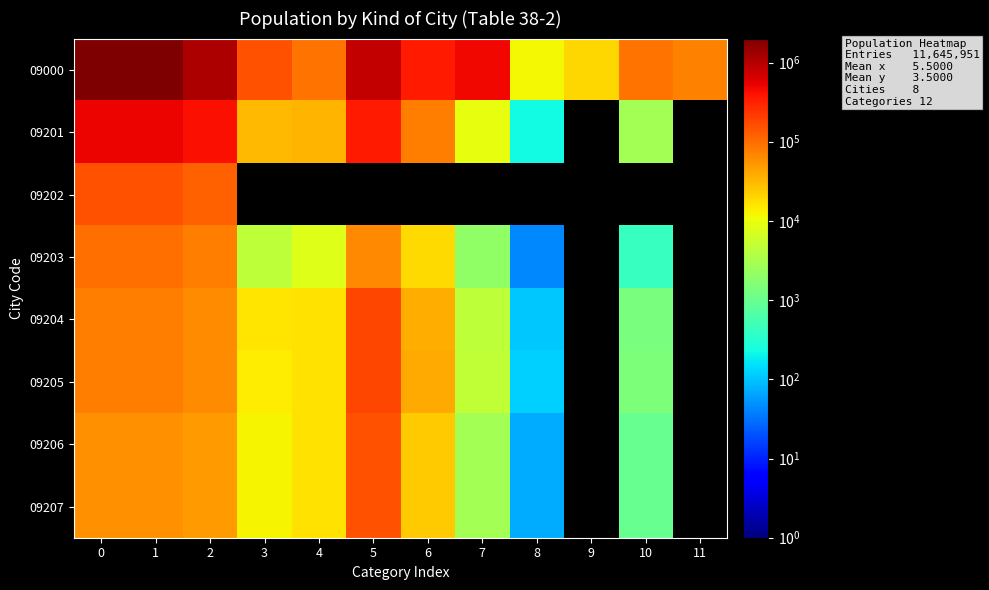

What is the sum of the 09203 values at 7 and 10?

2507.0